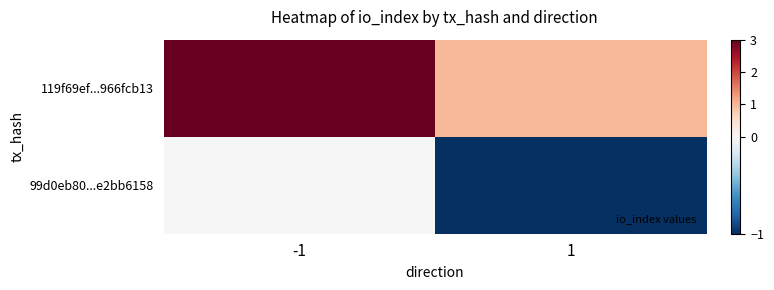

List the series in order of their overall mean, highest first.

119f69ef...966fcb13, 99d0eb80...e2bb6158